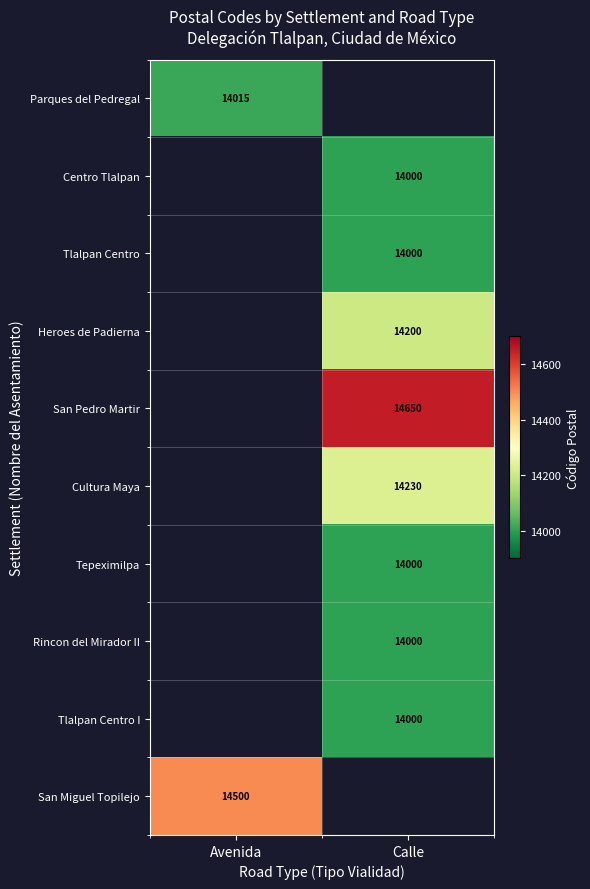

True or false: San Pedro Martir has a value of 14650 at Calle.

True